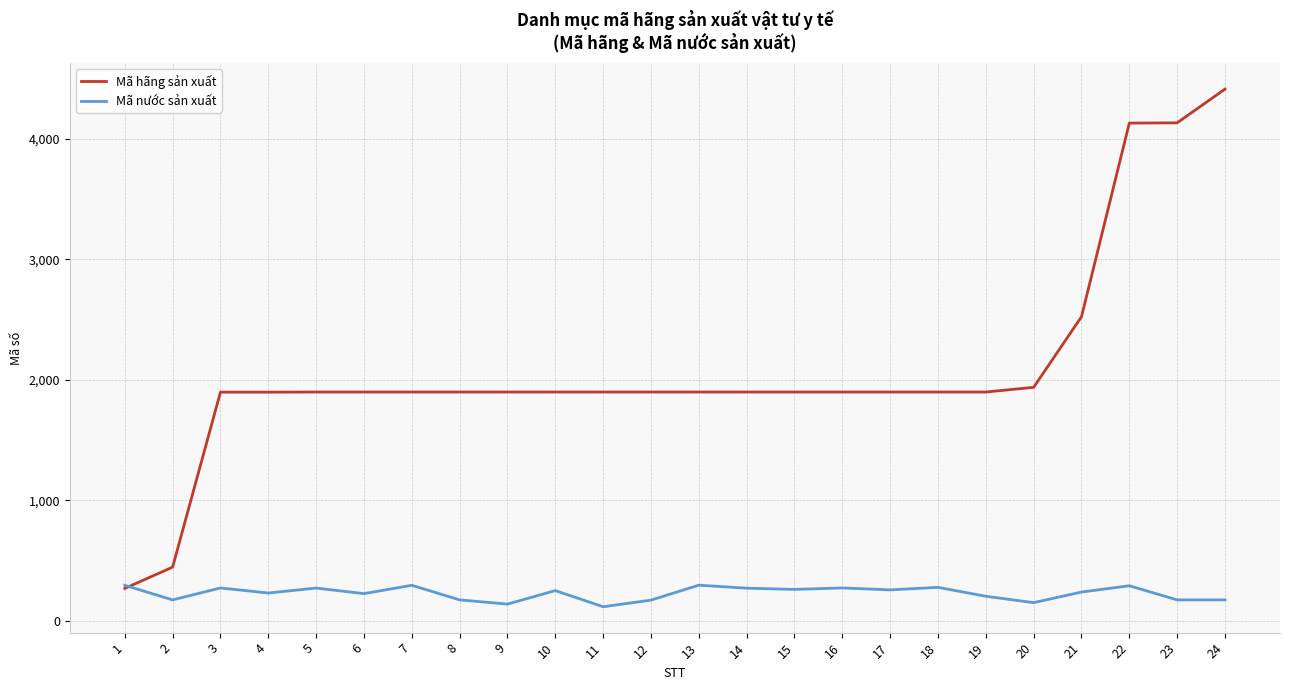

Which series has the largest total across all categories?

Mã hãng sản xuất